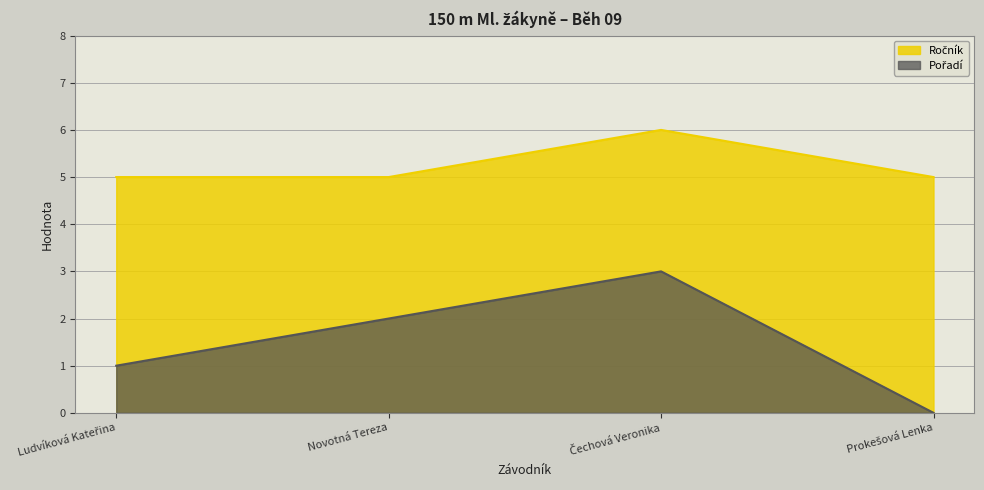

At which label is Ročník closest to 5?

Ludvíková Kateřina